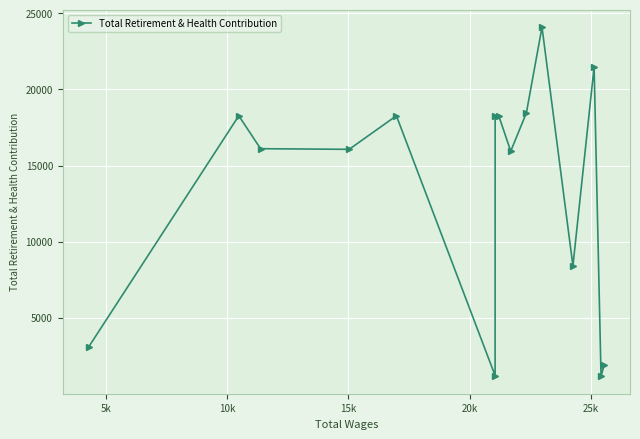

How many categories are shown in the chart?

15